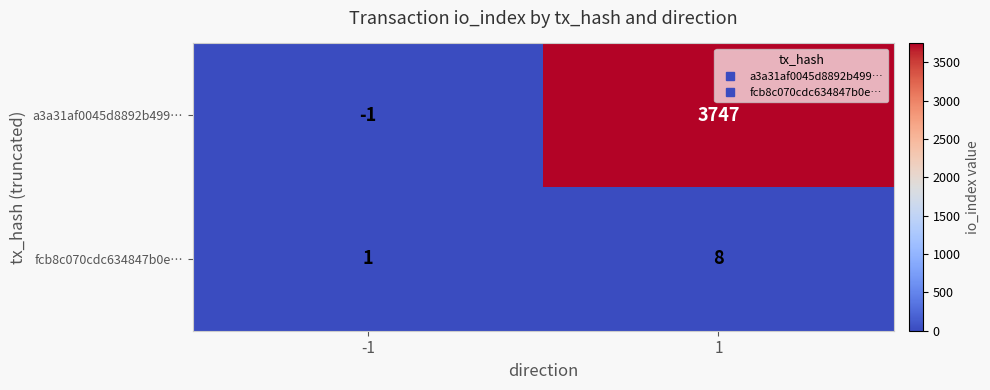

What is the sum of all a3a31af0045d8892b499… values?

3746